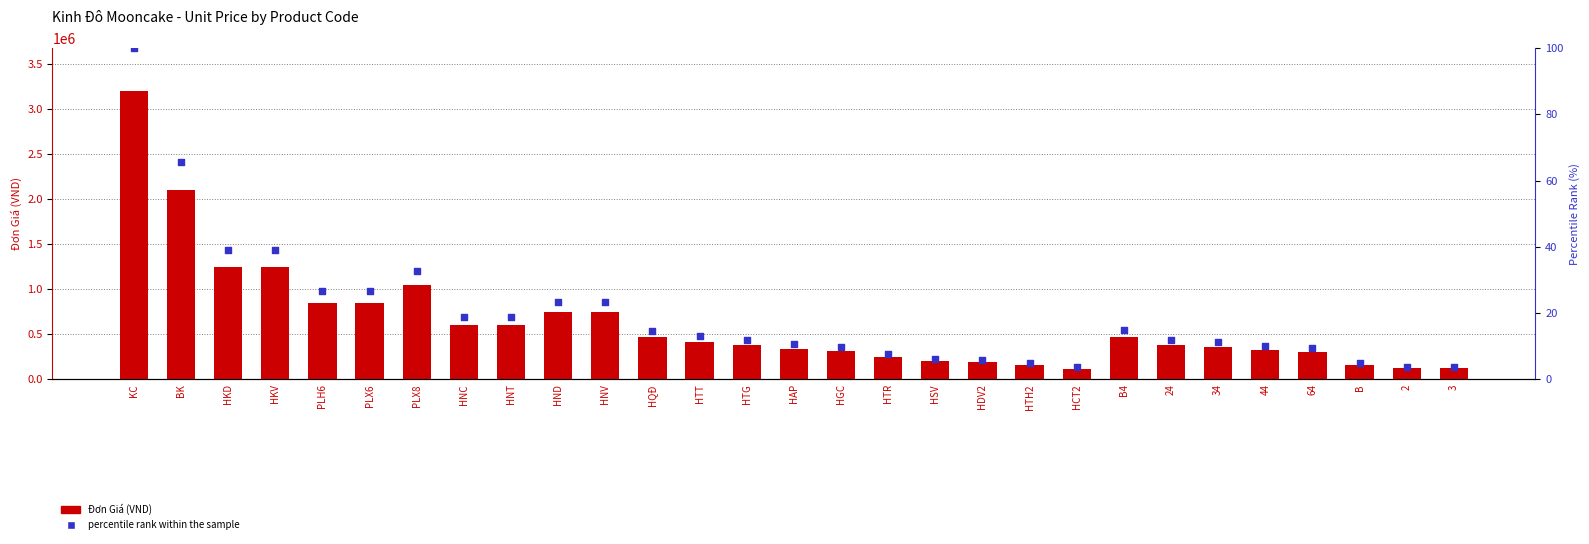

Which series has the largest total across all categories?

Đơn Giá (VND)